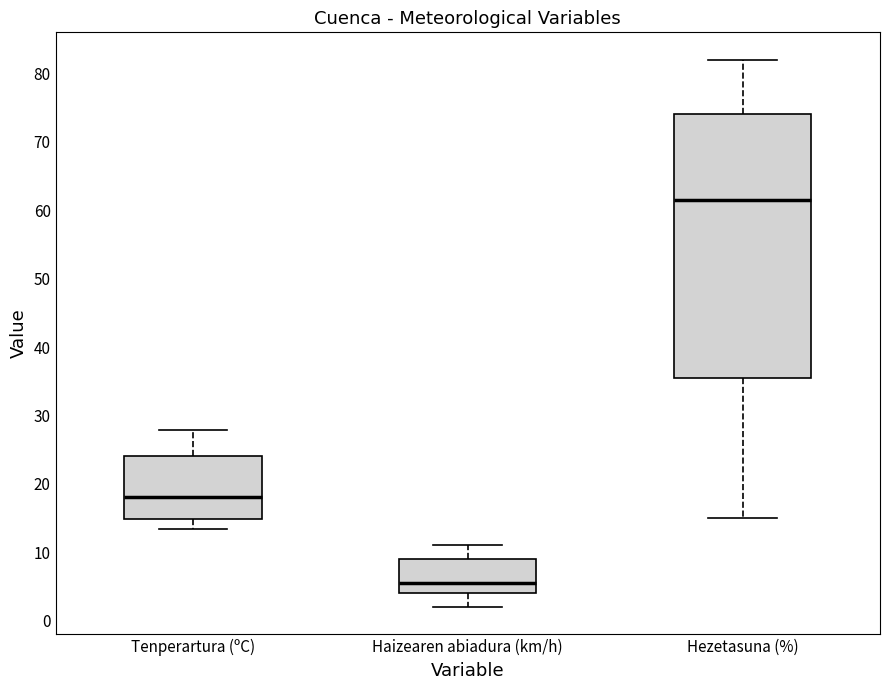

Comparing the boxes themselves (not the whiskers), which one is the tallest?

Hezetasuna (%)